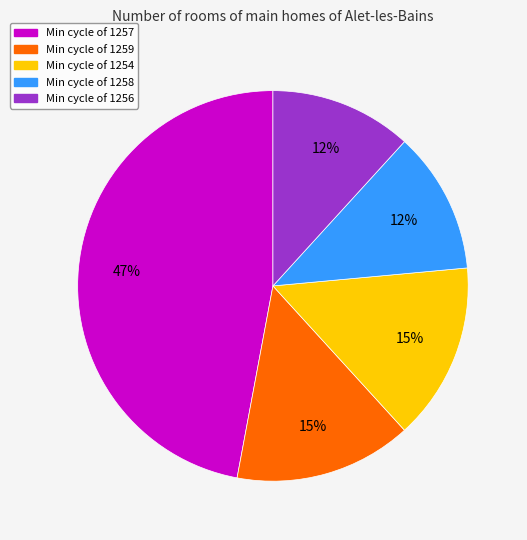

Do Min cycle of 1259 and Min cycle of 1256 together represent more than half of the pie?

No